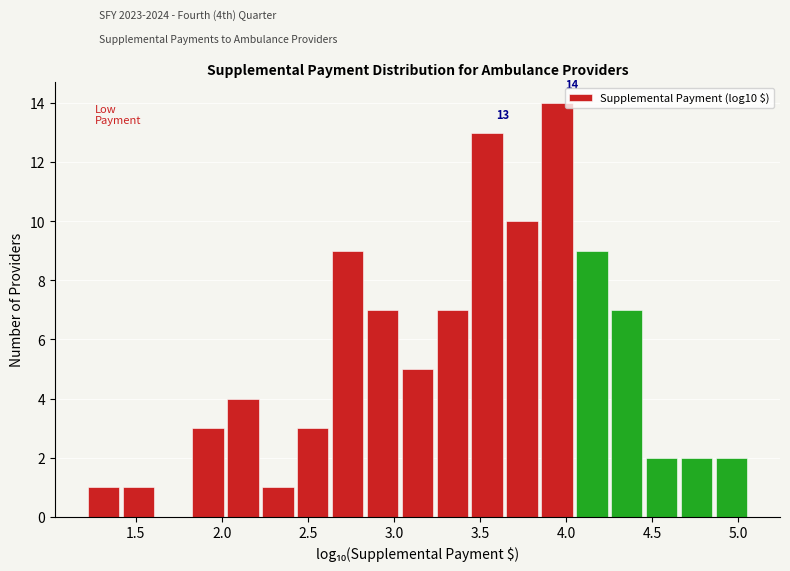

Over which range of the x-axis is the bar tallest?

3.85 to 4.05